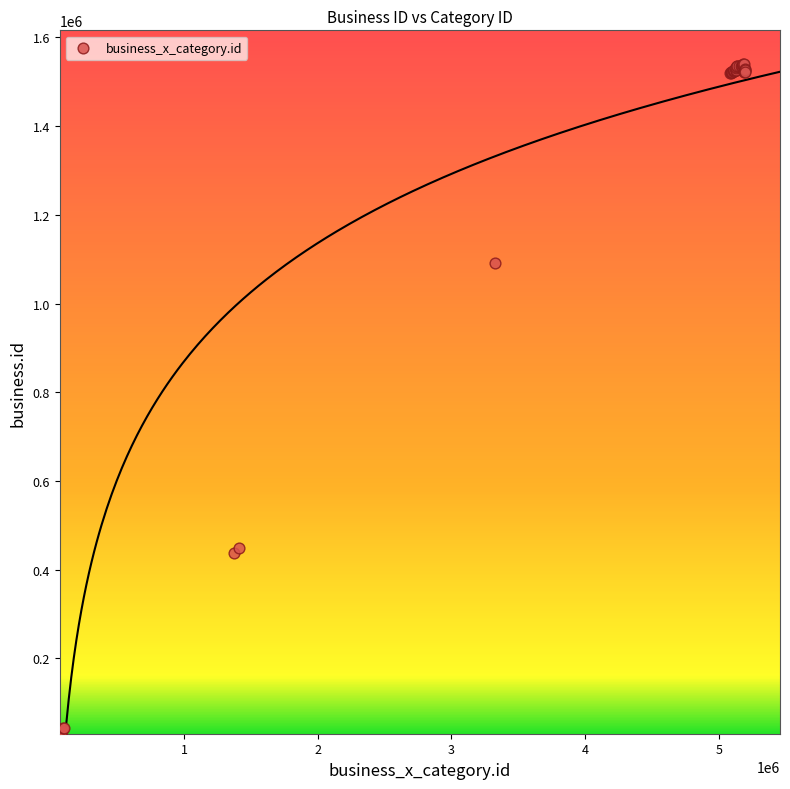

What Y value in the scatter plot is closest to 786424?

1092655